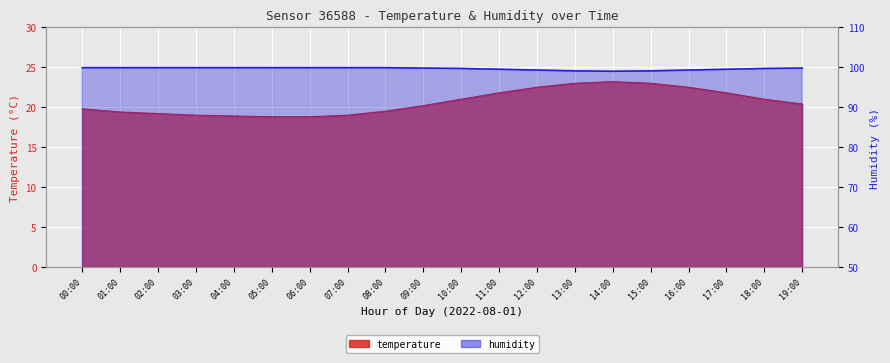

Rank the series by their average value, from lowest to highest.

temperature, humidity